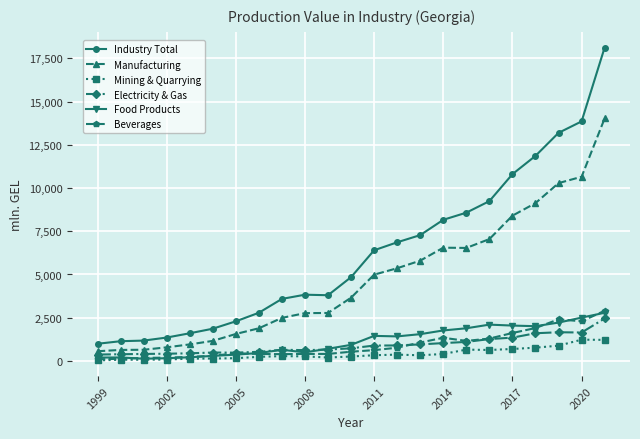

What is the difference between the maximum and minimum values in the Electricity & Gas series?

2086.5